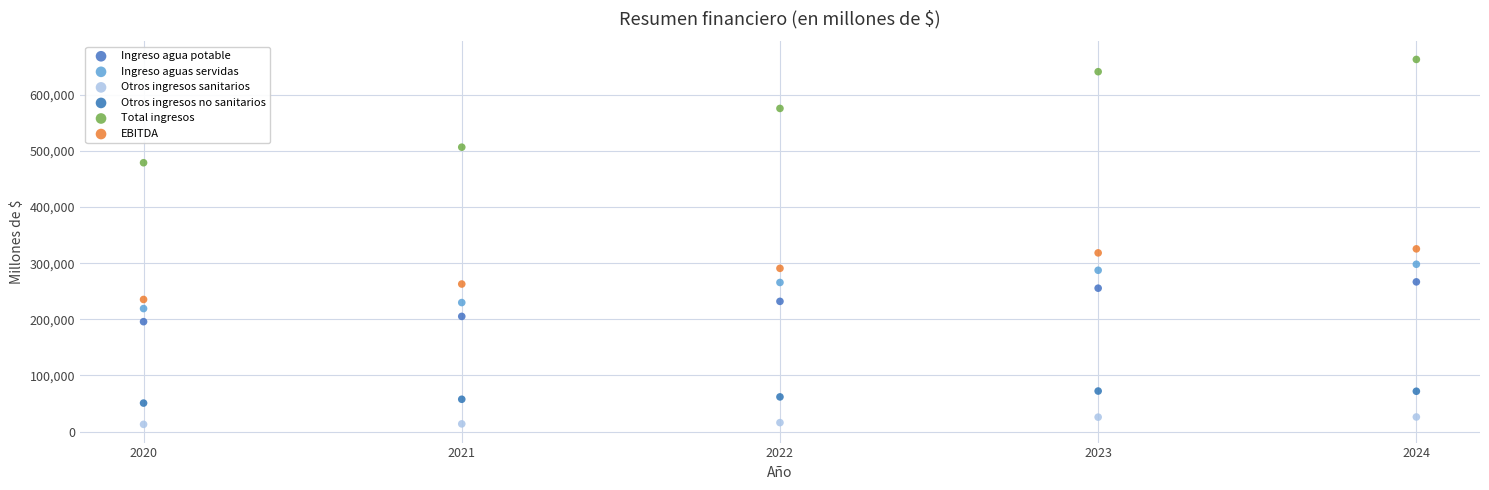

What is the X range (max minus min) for the scatter plot?

4